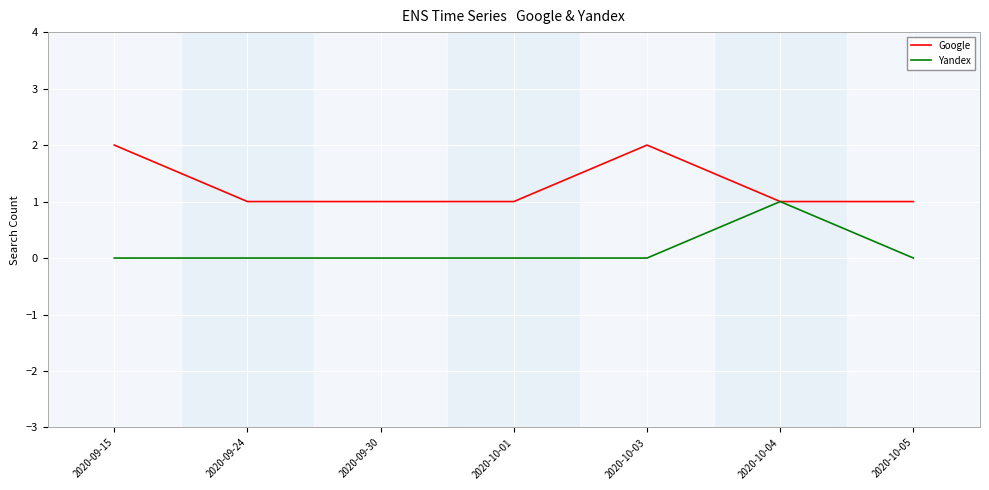

How many Google values are between 1 and 2?

7